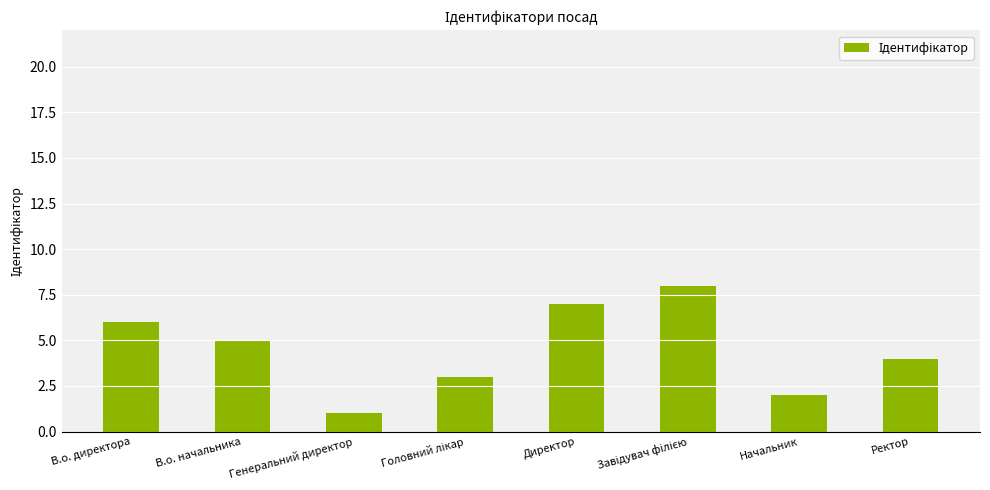

At which label is the value closest to 4?

Ректор